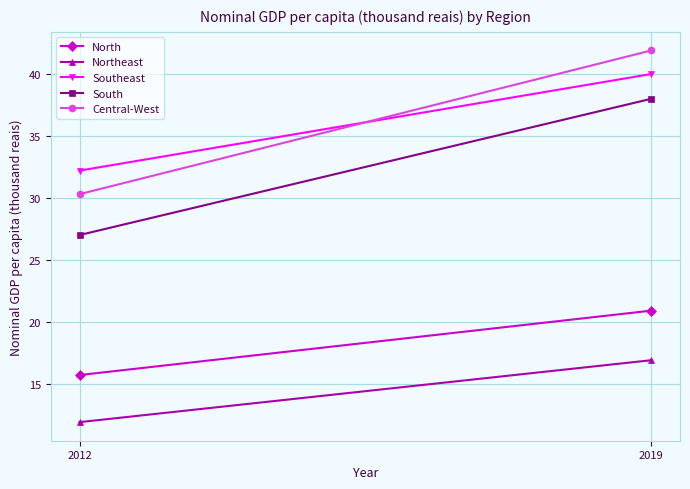

The Central-West series shows 30.3 at 2012. True or false?

True